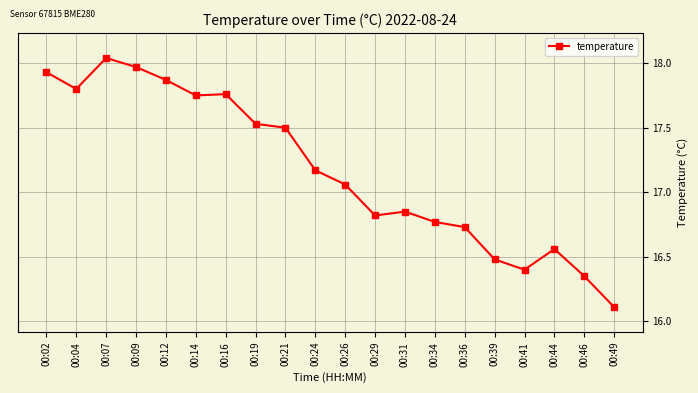

Is it true that the value at 00:29 is 29.8?

False